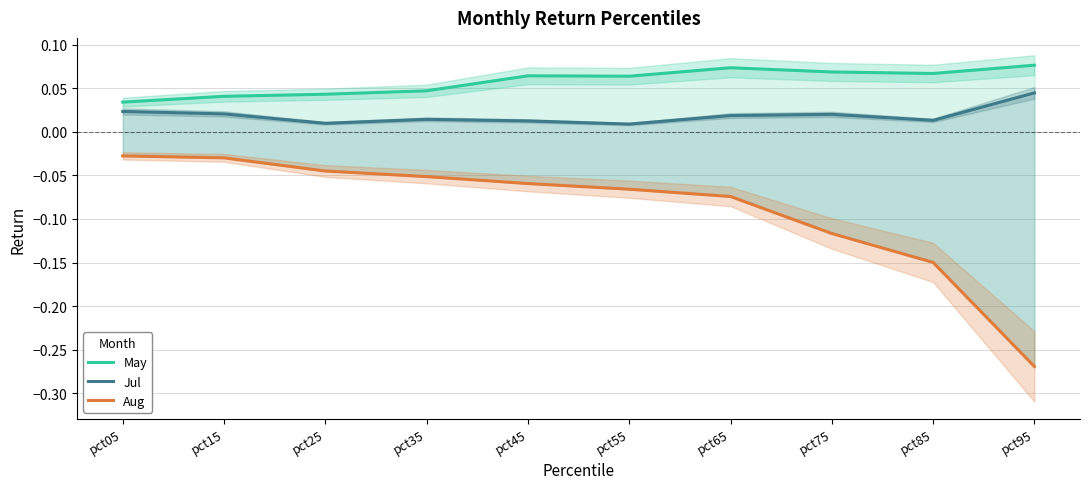

Reading left to right, what are all the values shown in this chart?

May: 0.0	0.0	0.0	0.0	0.1	0.1	0.1	0.1	0.1	0.1
Jul: 0.0	0.0	0.0	0.0	0.0	0.0	0.0	0.0	0.0	0.0
Aug: -0.0	-0.0	-0.0	-0.1	-0.1	-0.1	-0.1	-0.1	-0.1	-0.3